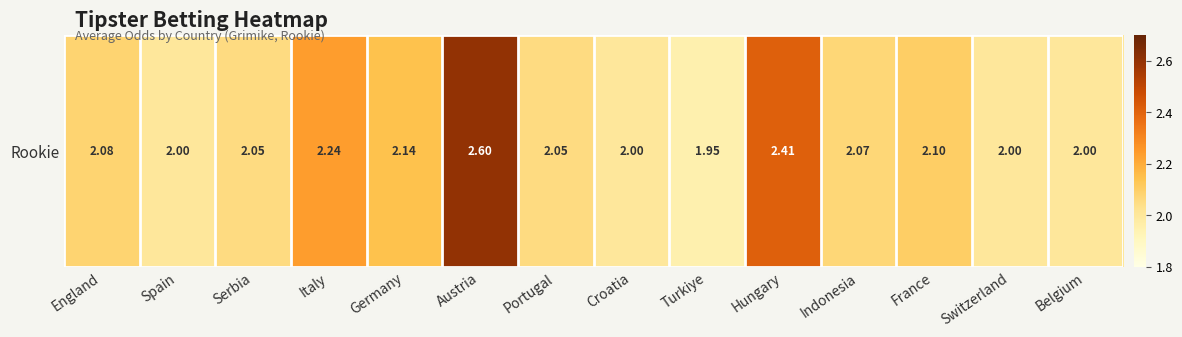

Is it true that the value at Austria is 2.6?

True